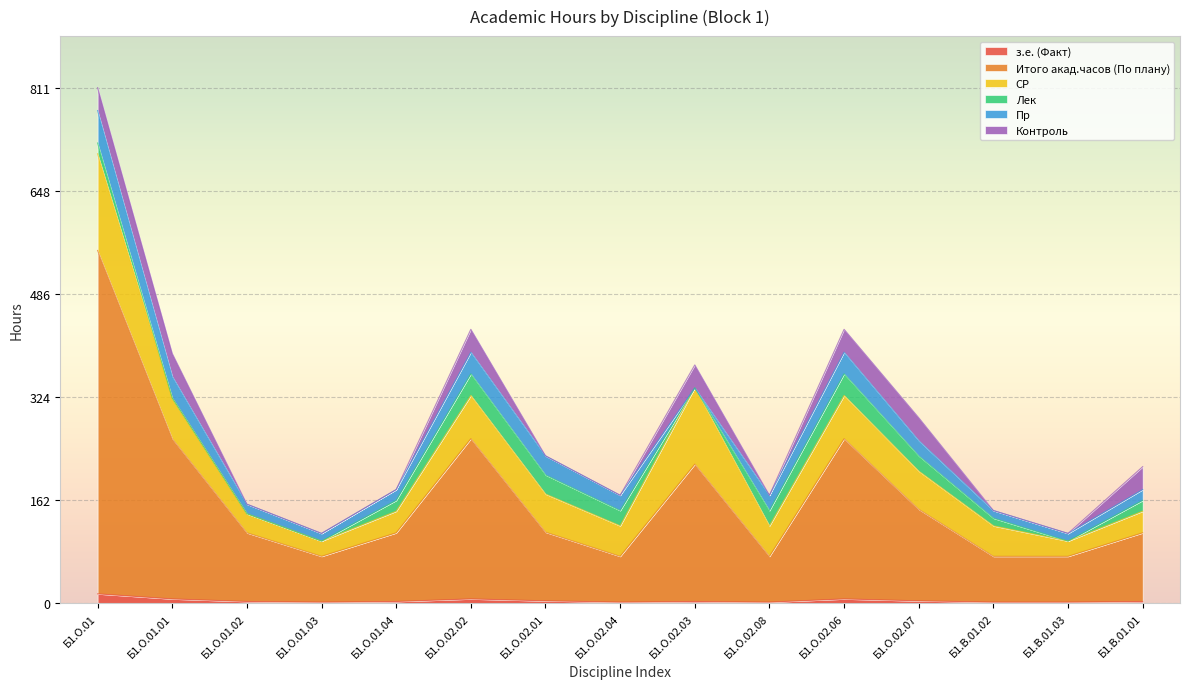

At which label does Итого акад.часов (По плану) reach its peak?

Б1.О.01